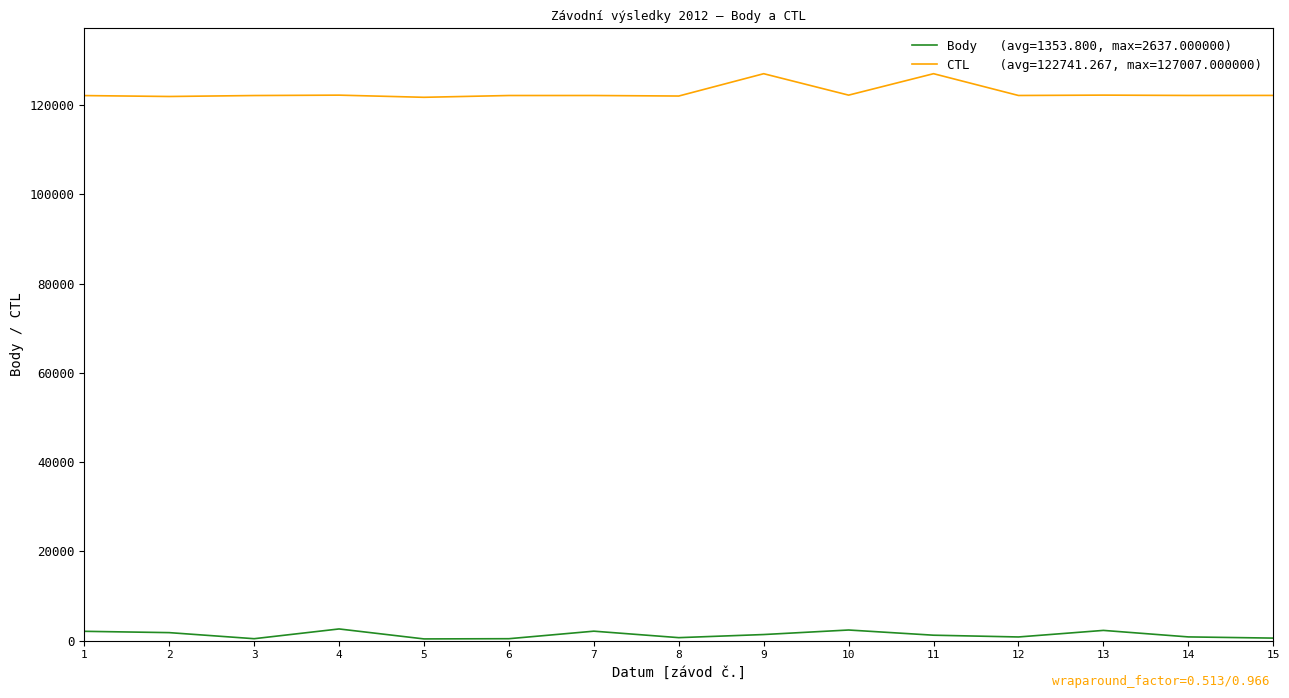

What is the greatest value displayed?

127007